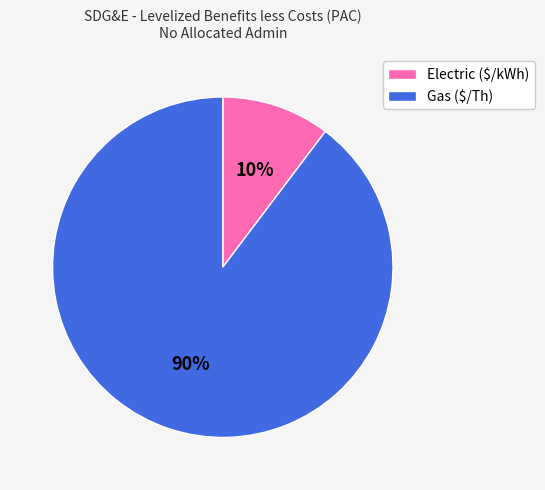

Does Gas ($/Th) represent more than half of the total?

Yes